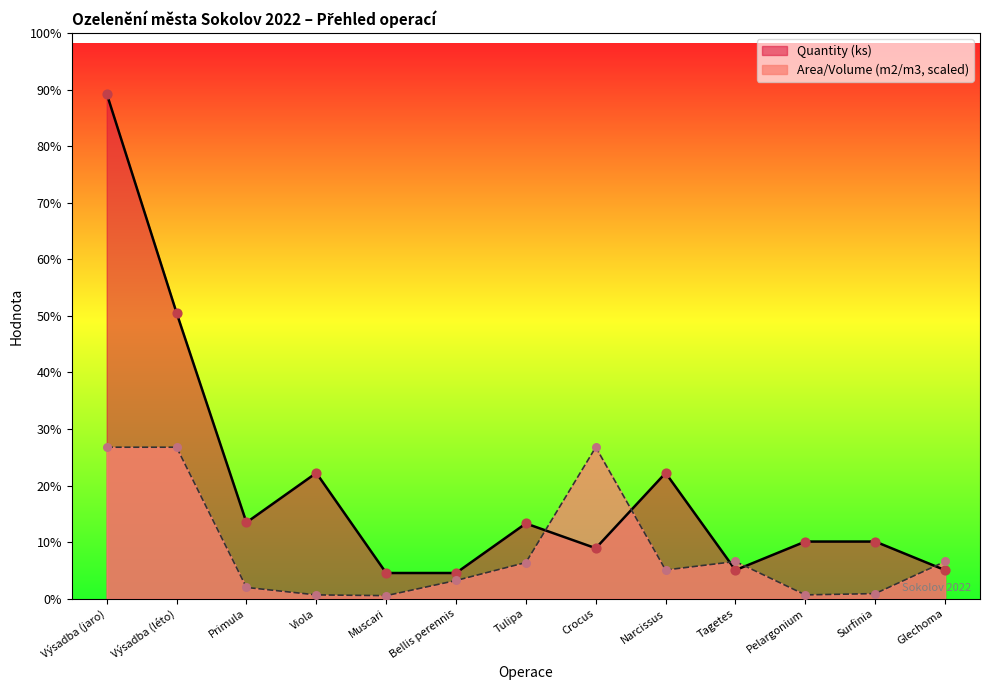

Which series has the largest total across all categories?

Quantity (ks)